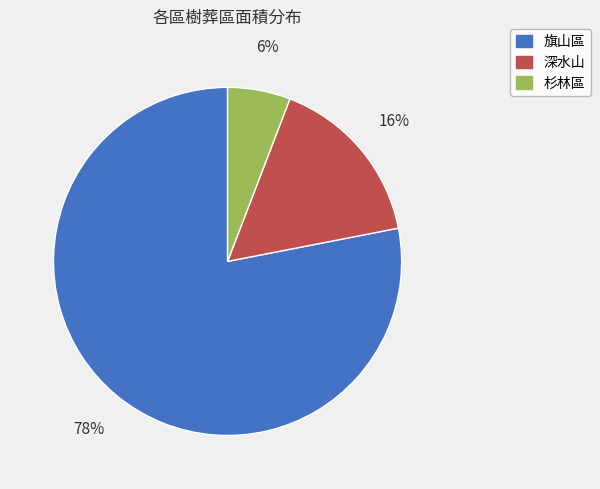

To the nearest percent, what is the average slice percentage?

33%